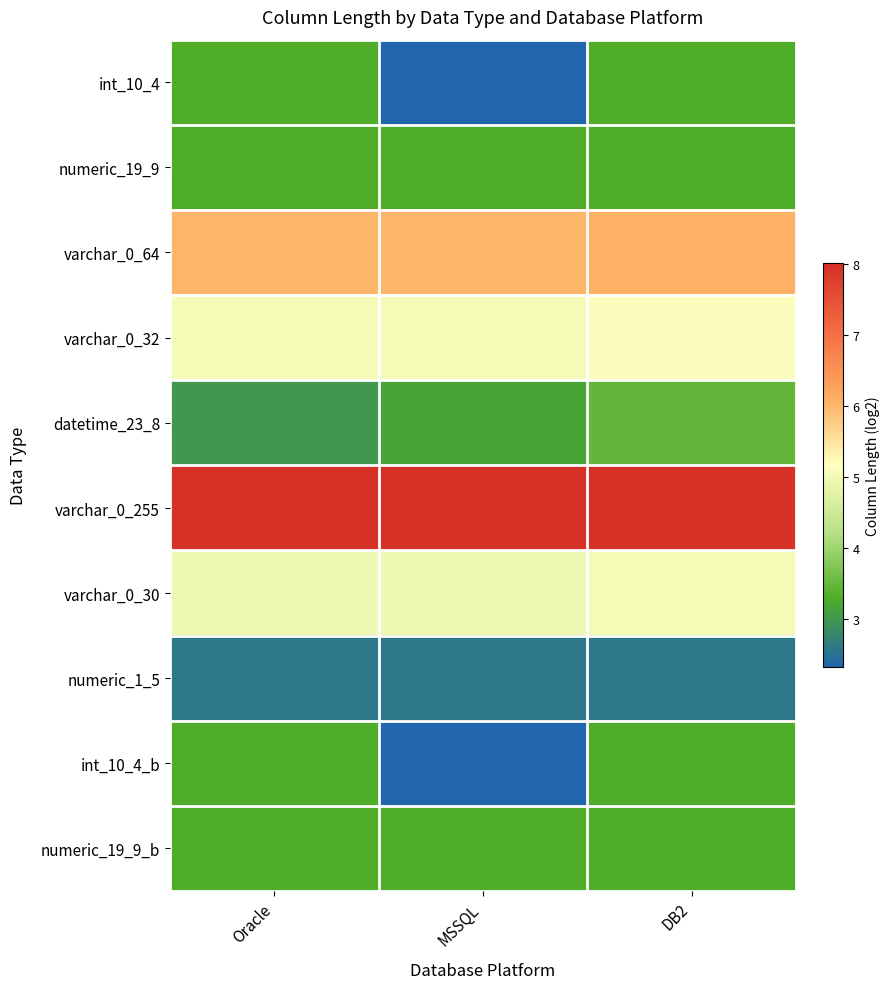

Reading left to right, extract all data points from this chart.

int_10_4: Oracle=3.3	MSSQL=2.3	DB2=3.3
numeric_19_9: Oracle=3.3	MSSQL=3.3	DB2=3.3
varchar_0_64: Oracle=6.0	MSSQL=6.0	DB2=6.1
varchar_0_32: Oracle=5.0	MSSQL=5.0	DB2=5.1
datetime_23_8: Oracle=3.0	MSSQL=3.2	DB2=3.5
varchar_0_255: Oracle=8.0	MSSQL=8.0	DB2=8.0
varchar_0_30: Oracle=5.0	MSSQL=5.0	DB2=5.0
numeric_1_5: Oracle=2.6	MSSQL=2.6	DB2=2.6
int_10_4_b: Oracle=3.3	MSSQL=2.3	DB2=3.3
numeric_19_9_b: Oracle=3.3	MSSQL=3.3	DB2=3.3